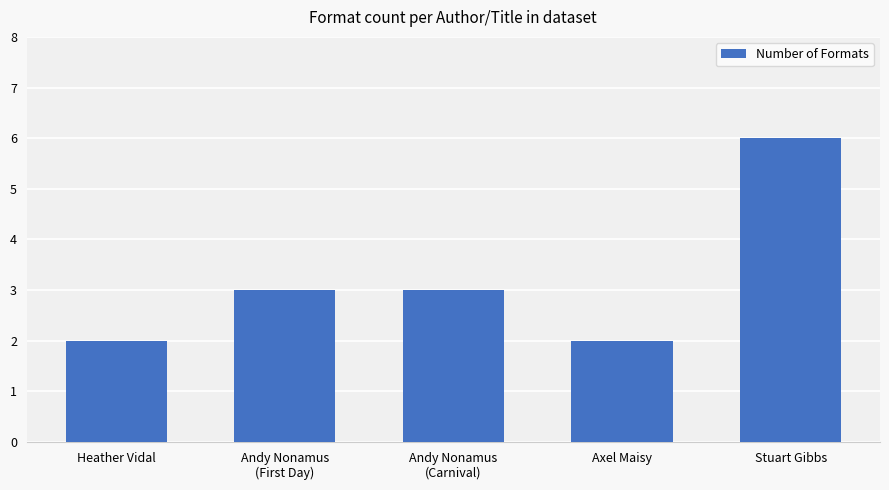

Is it true that the value at Heather Vidal is 3?

False